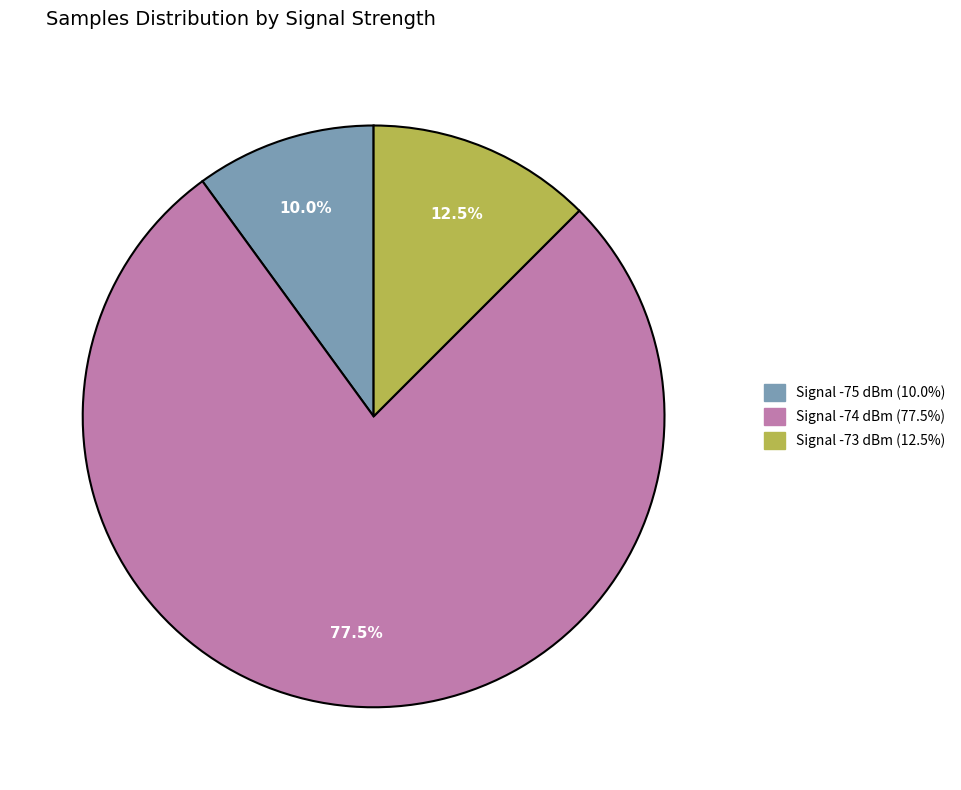

Is there any slice that represents more than half of the pie?

Yes